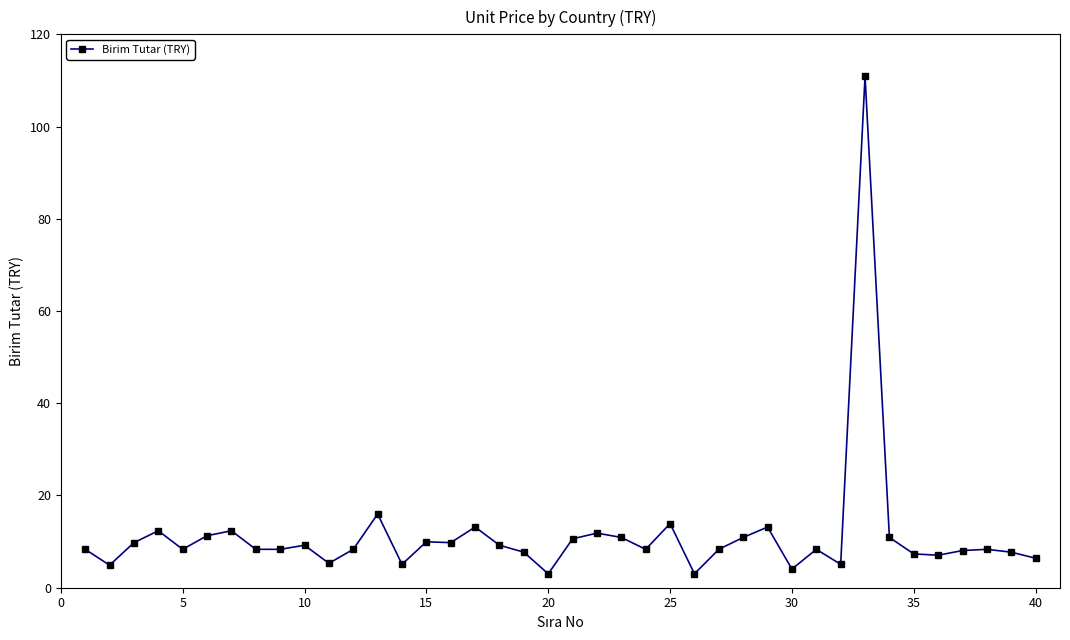

What is the maximum value shown in the chart?

110.9